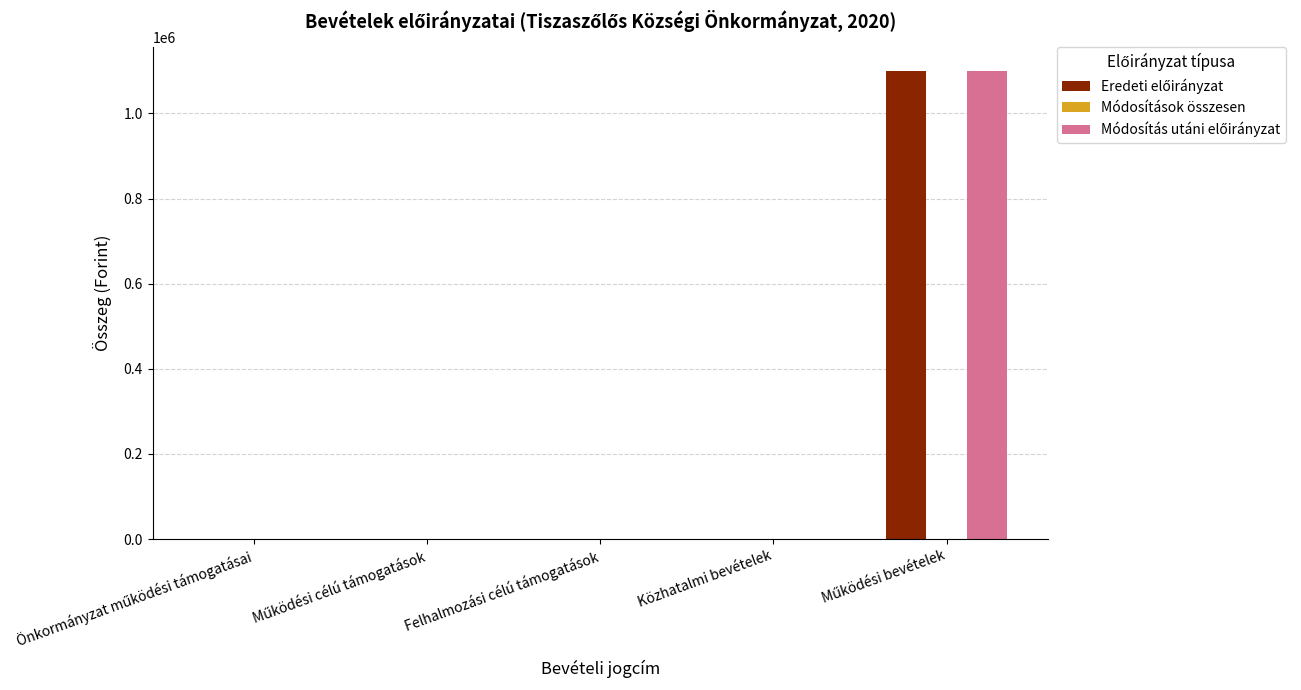

How many series are shown in this chart?

2